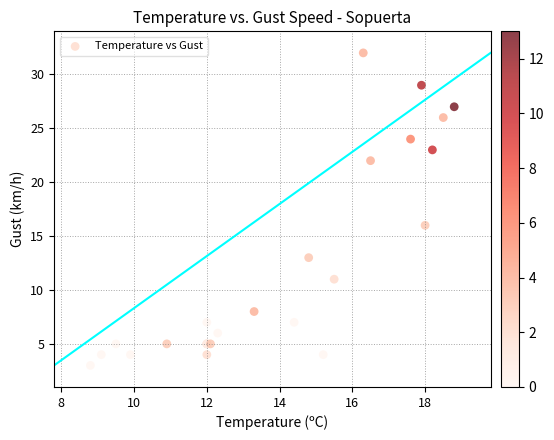

What Y value in the scatter plot is closest to 17?

16